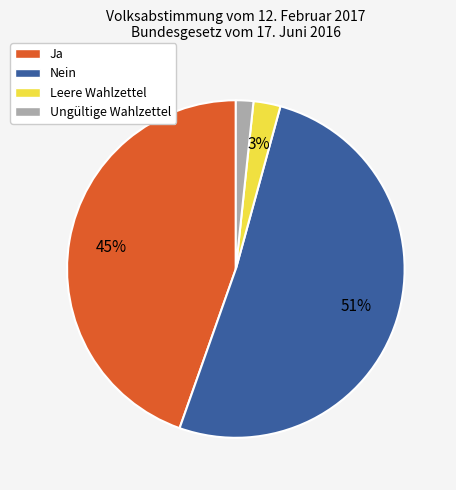

To the nearest percent, what is the difference between the largest and smallest slice percentages?

49%